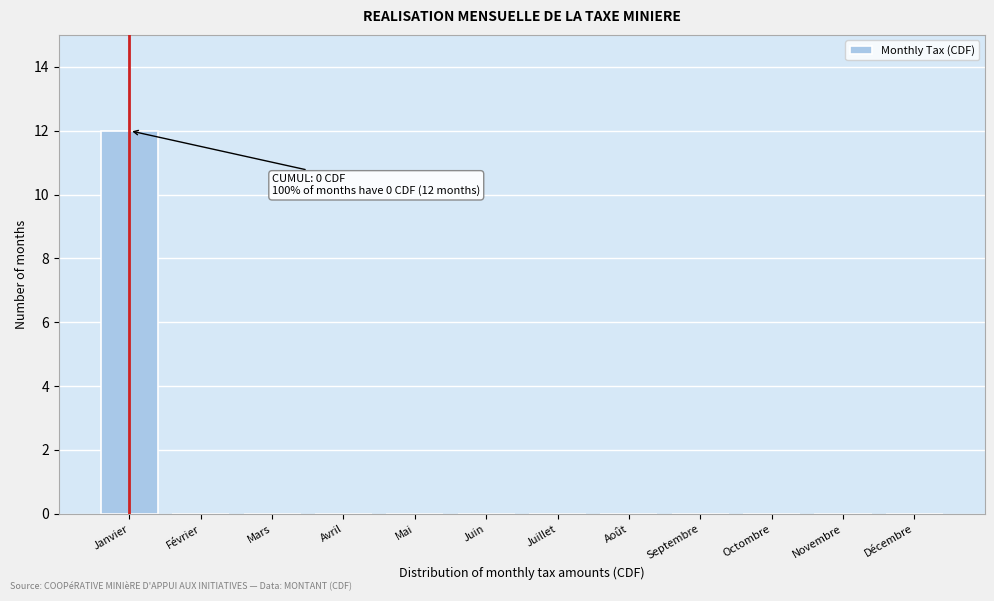

Reading left to right, transcribe all the data shown in this chart.

Janvier=12	Février=0	Mars=0	Avril=0	Mai=0	Juin=0	Juillet=0	Août=0	Septembre=0	Octombre=0	Novembre=0	Décembre=0